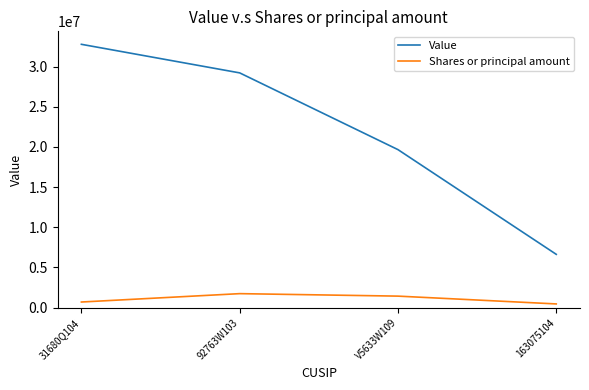

What is the greatest value displayed?

32765000